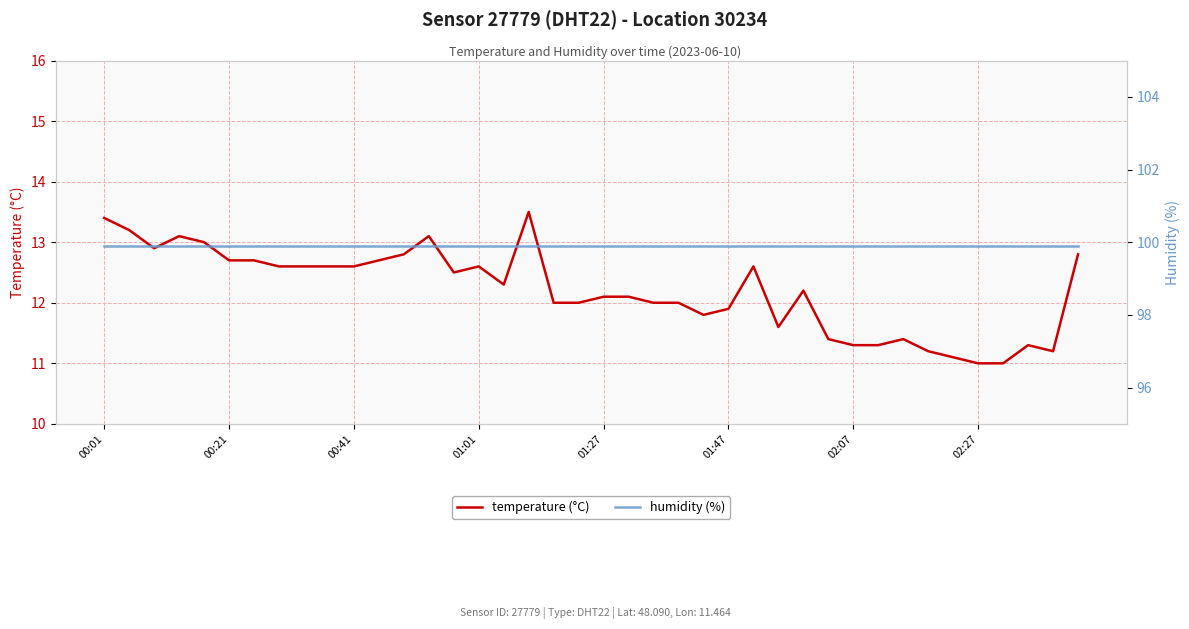

Reading left to right, what are all the values shown in this chart?

temperature (°C): 13.4	13.2	12.9	13.1	13.0	12.7	12.7	12.6	12.6	12.6	12.6	12.7	12.8	13.1	12.5	12.6	12.3	13.5	12.0	12.0	12.1	12.1	12.0	12.0	11.8	11.9	12.6	11.6	12.2	11.4	11.3	11.3	11.4	11.2	11.1	11.0	11.0	11.3	11.2	12.8
humidity (%): 99.9	99.9	99.9	99.9	99.9	99.9	99.9	99.9	99.9	99.9	99.9	99.9	99.9	99.9	99.9	99.9	99.9	99.9	99.9	99.9	99.9	99.9	99.9	99.9	99.9	99.9	99.9	99.9	99.9	99.9	99.9	99.9	99.9	99.9	99.9	99.9	99.9	99.9	99.9	99.9